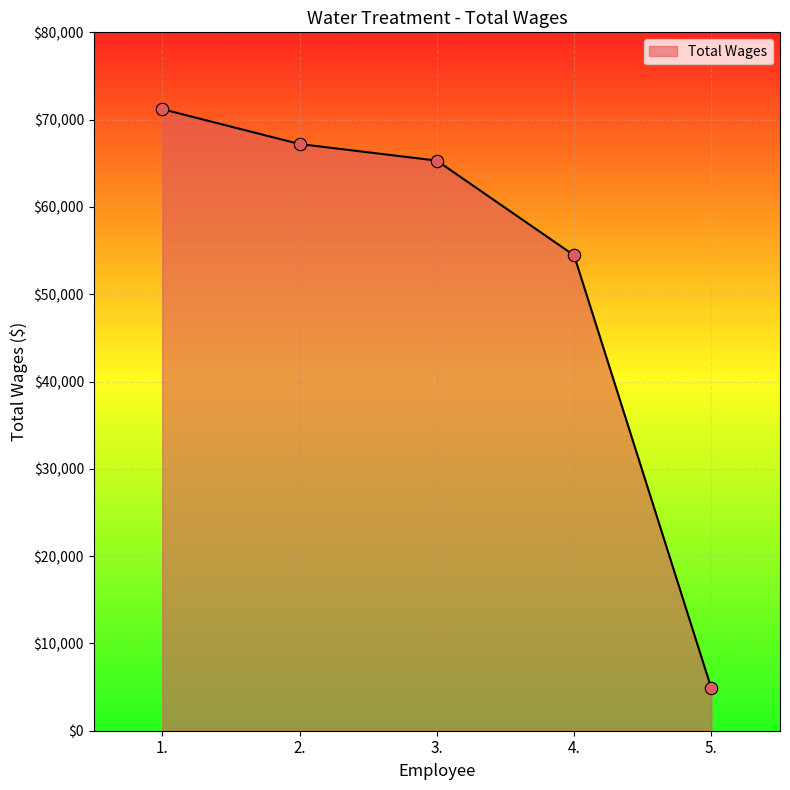

What is the change in value from 1. to 2.?

-3991